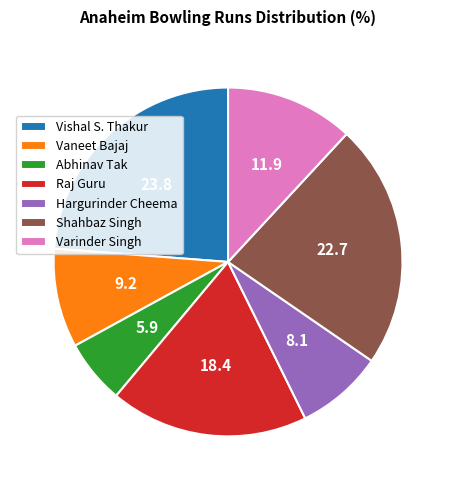

Which slice is the smallest?

Abhinav Tak